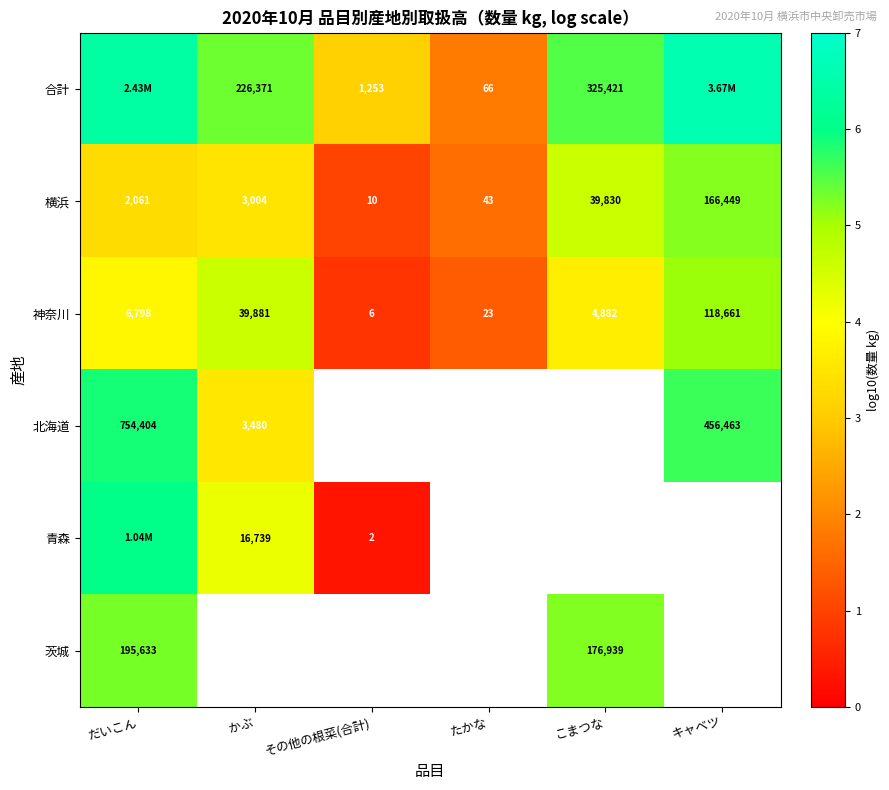

Which category has the lowest value in the 神奈川 series?

その他の根菜(合計)